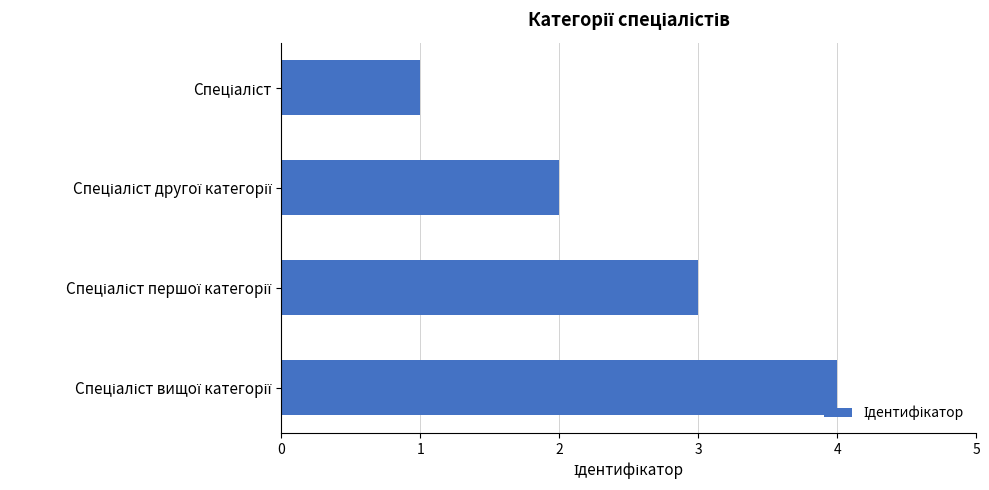

What is the difference between the maximum and minimum values?

3